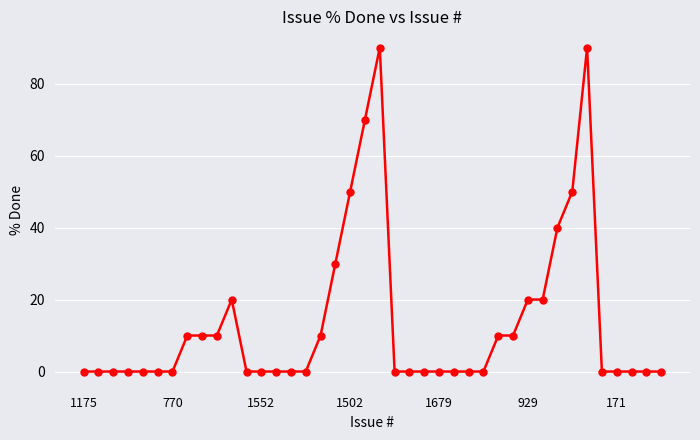

What is the difference between the maximum and minimum values?

90